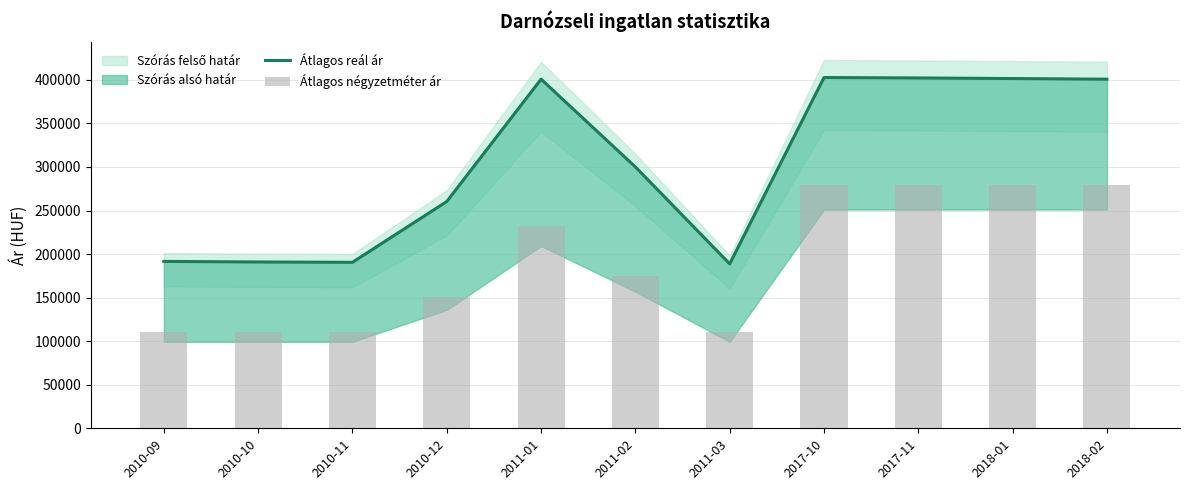

What is the difference between the second highest and minimum values in the Átlagos négyzetméter ár series?

168721